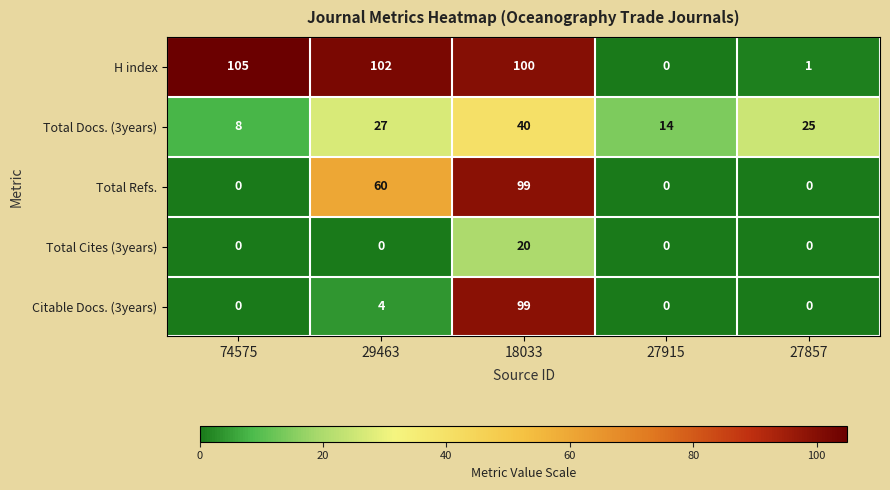

How many positive values does the Total Refs. series have?

2